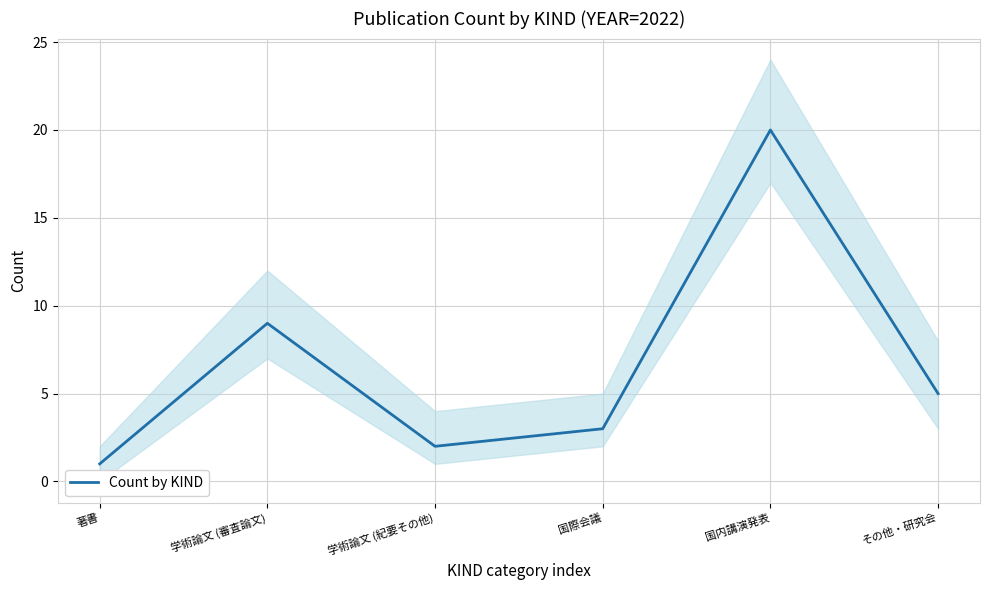

What is the maximum value shown in the chart?

20